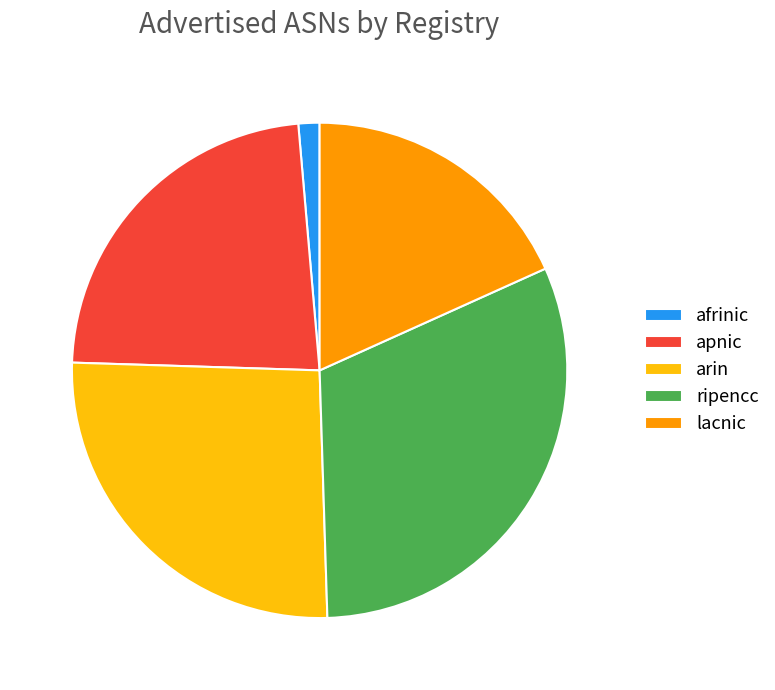

Which slice is the largest?

ripencc